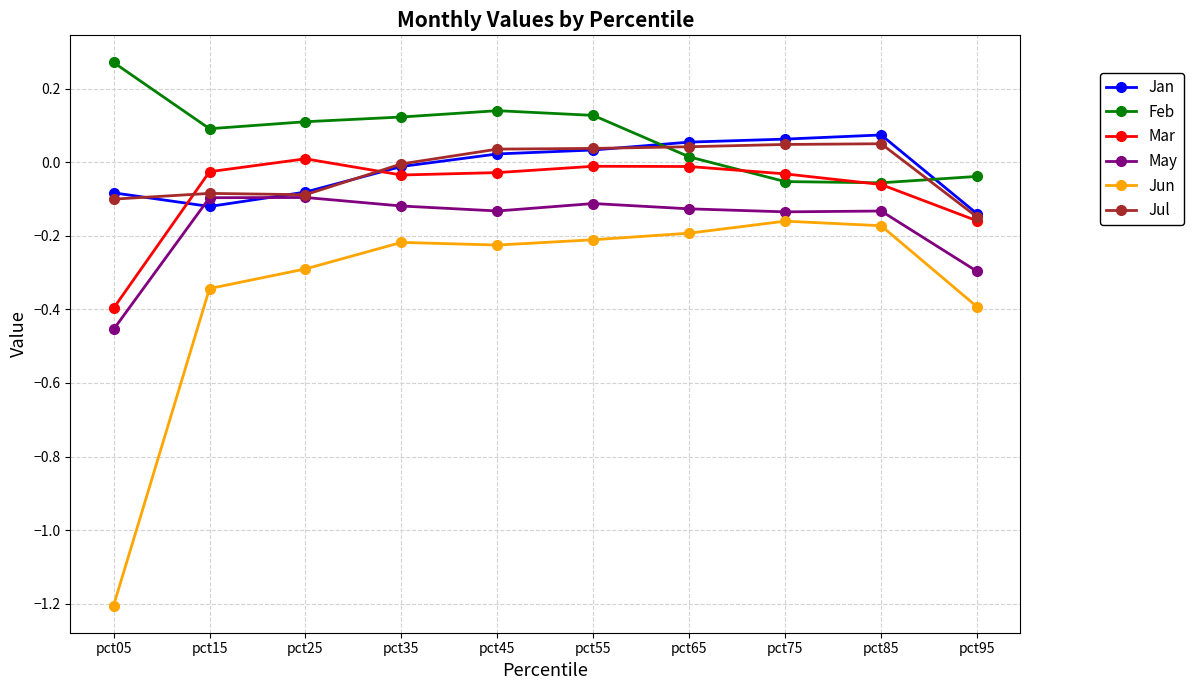

True or false: Mar and Jun intersect in this chart.

False